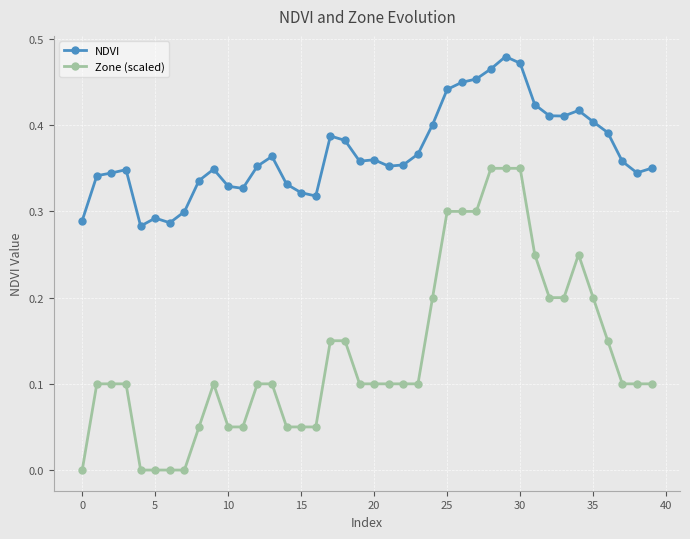

Which series has the largest range (max minus min)?

Zone (scaled)